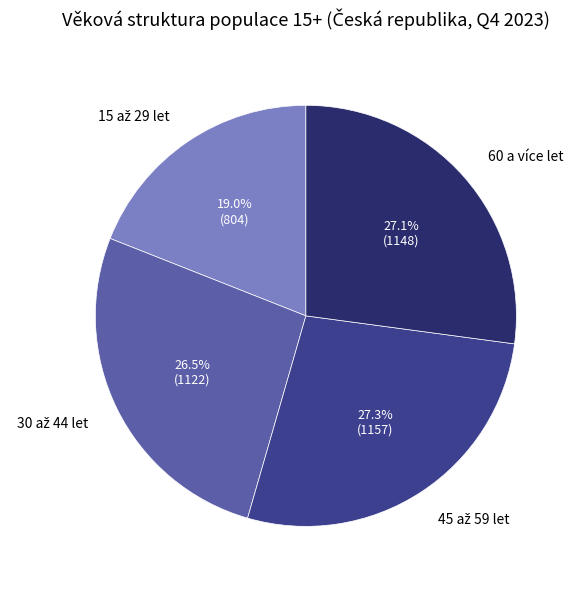

Is there a majority slice in this chart?

No